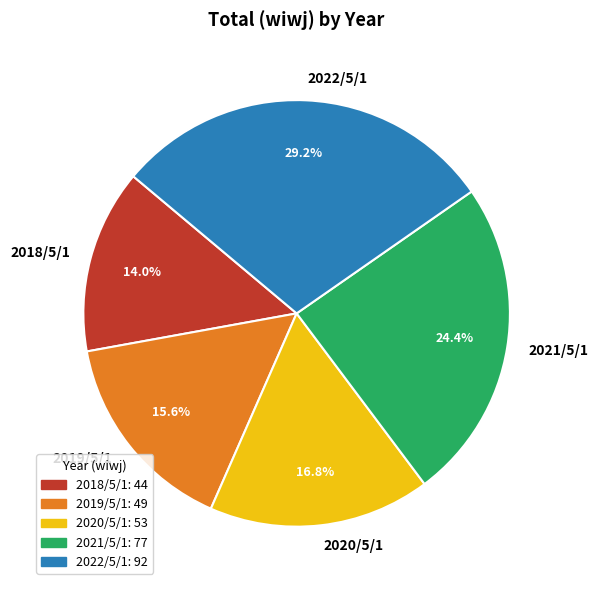

What is the ratio of the value at 2022/5/1 to the value at 2019/5/1?

1.9